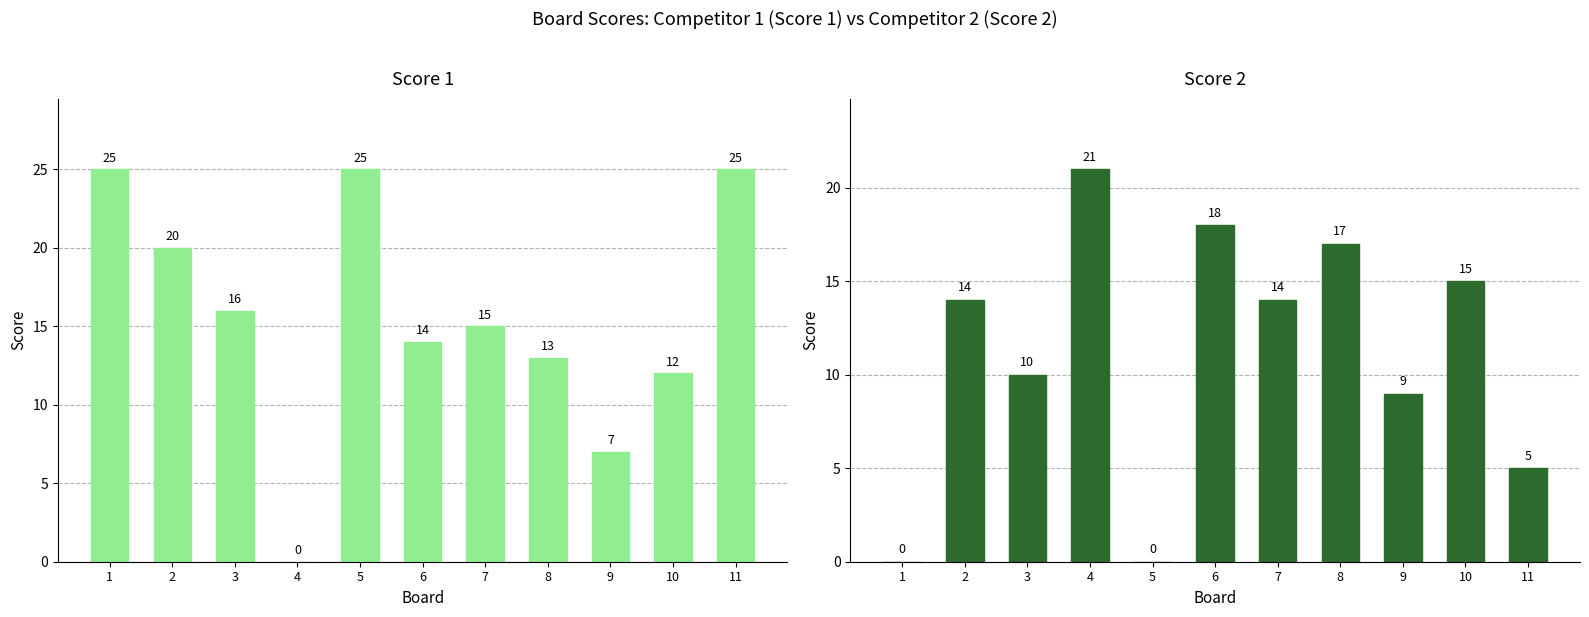

At which label is Score 1 closest to 12?

10